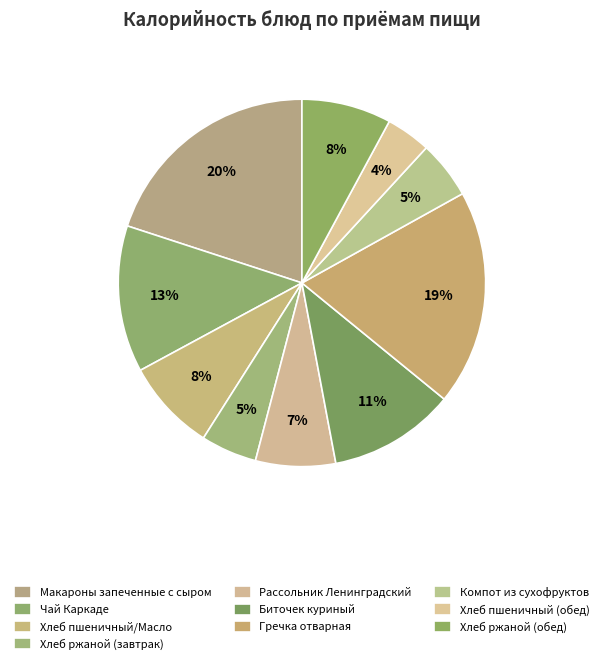

What portion of the pie excludes Макароны запеченные с сыром?

80.0%